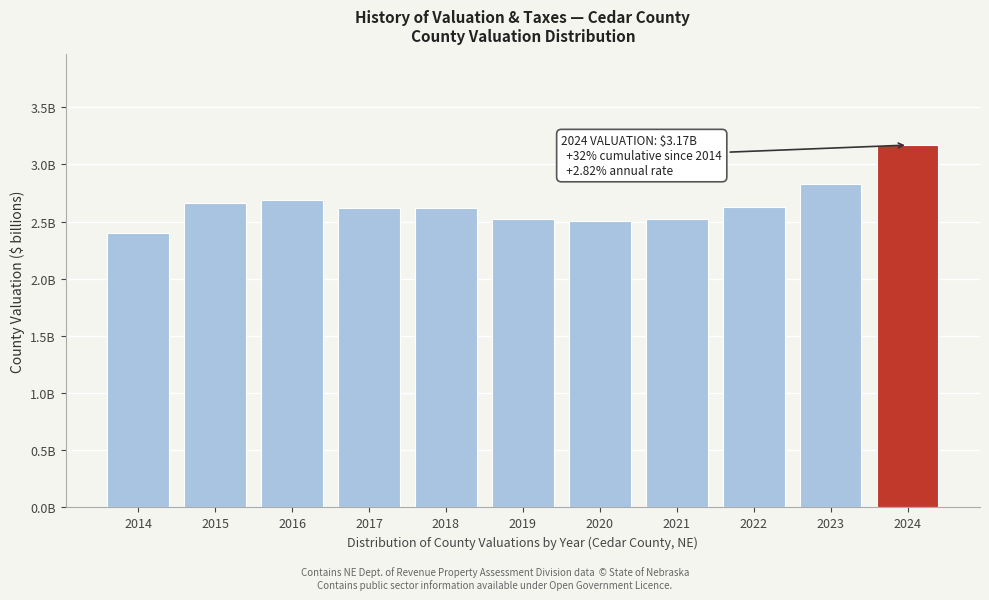

Does the chart contain any negative values?

No